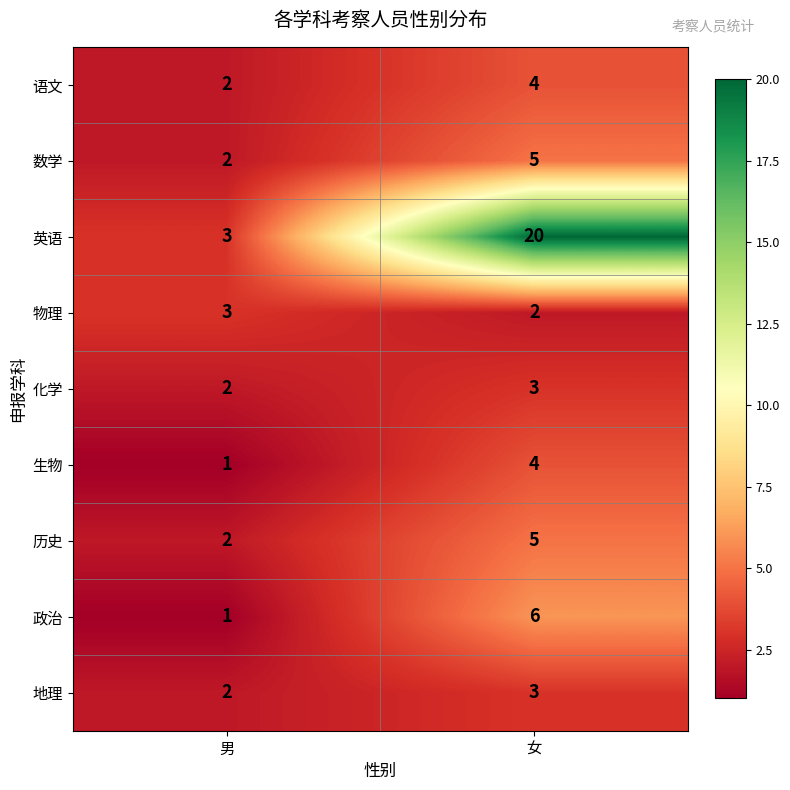

What is the spread (max minus min) of values at 男?

2